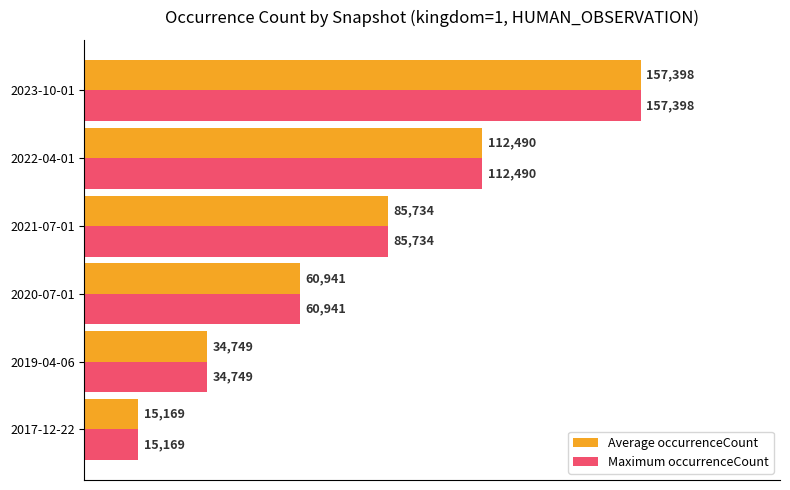

The Average occurrenceCount series shows 85734 at 2021-07-01. True or false?

True